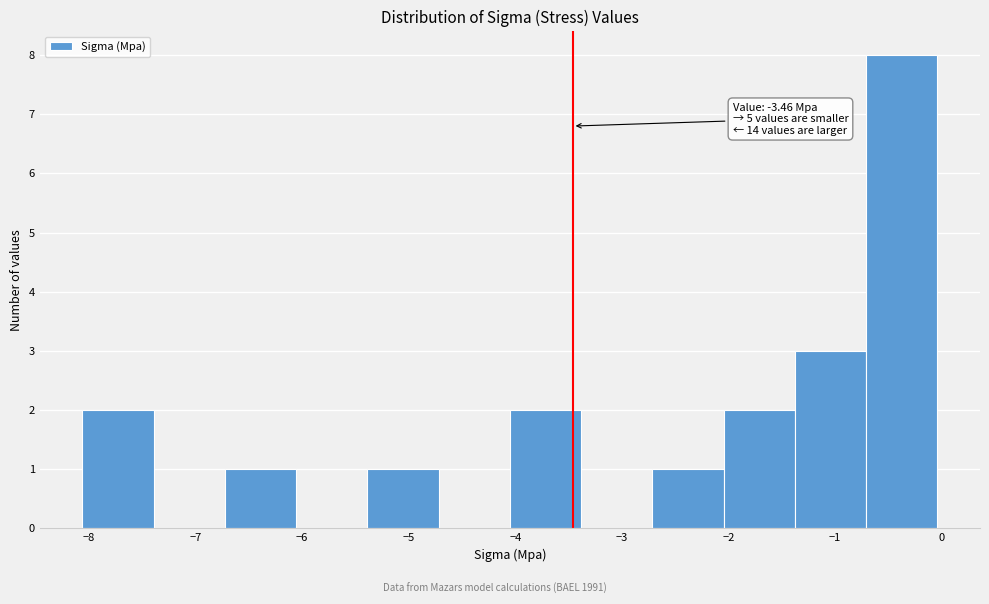

Which range on the x-axis has the tallest bar?

-0.7 to 0.0